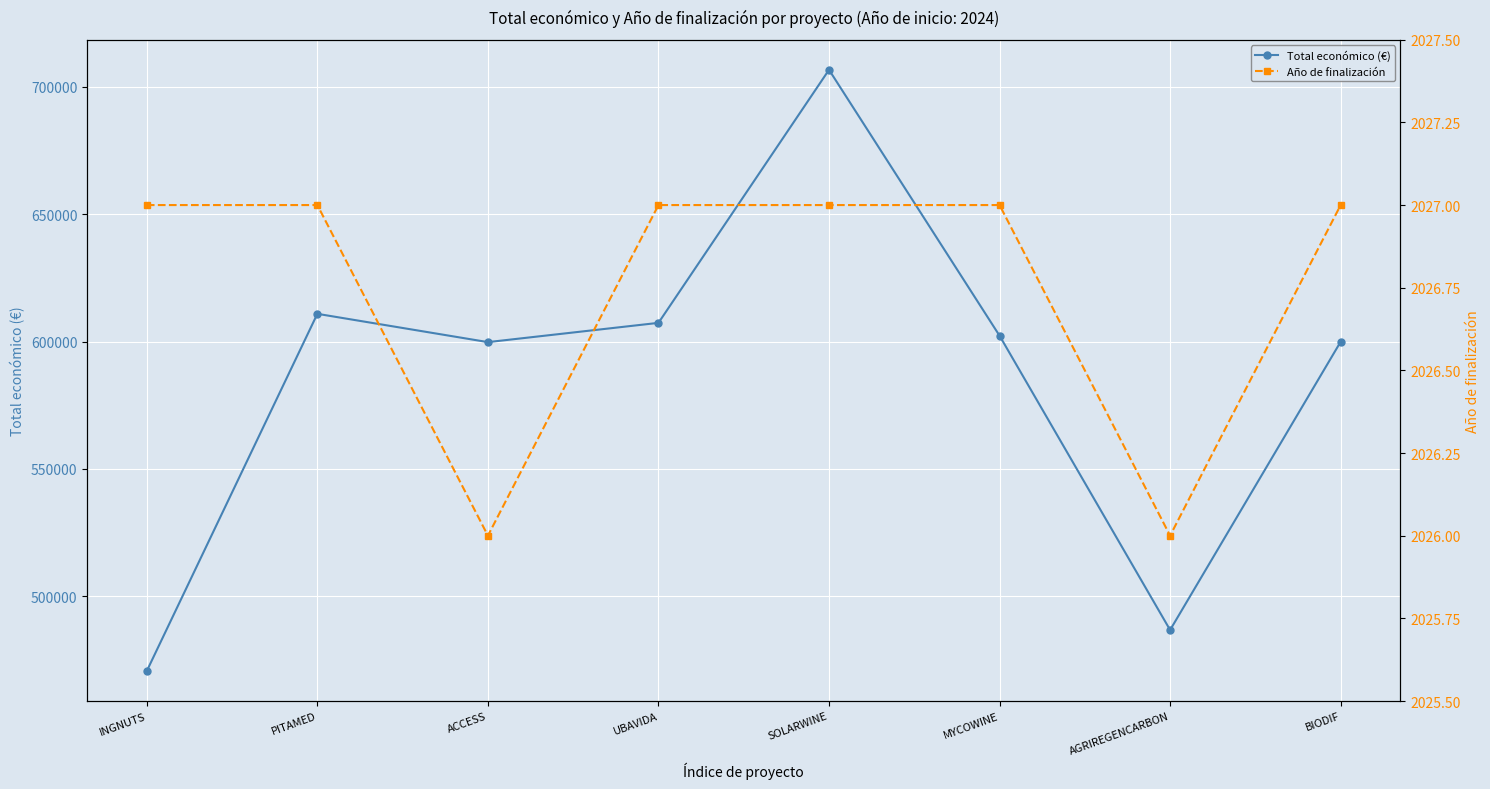

At which category does the chart reach its minimum across all series?

ACCESS